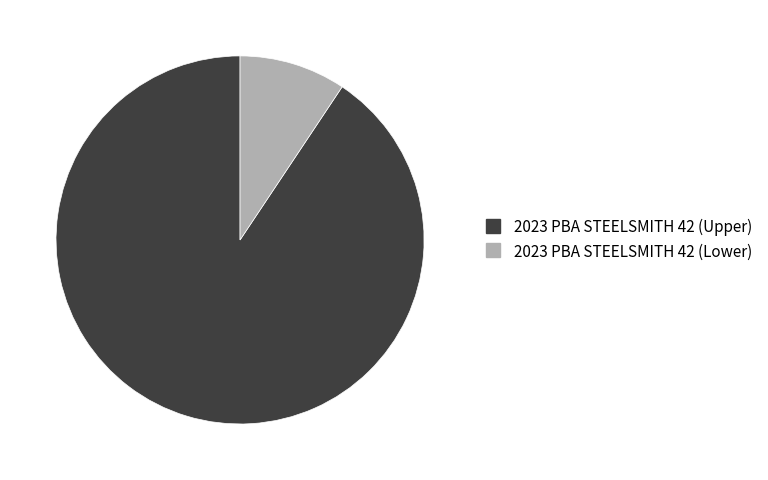

Is there a majority slice in this chart?

Yes